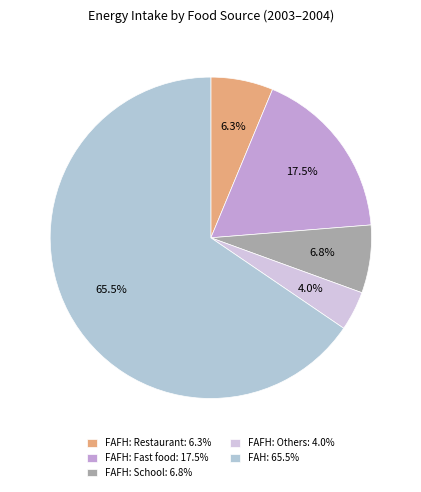

Which slice is the smallest?

FAFH: Others